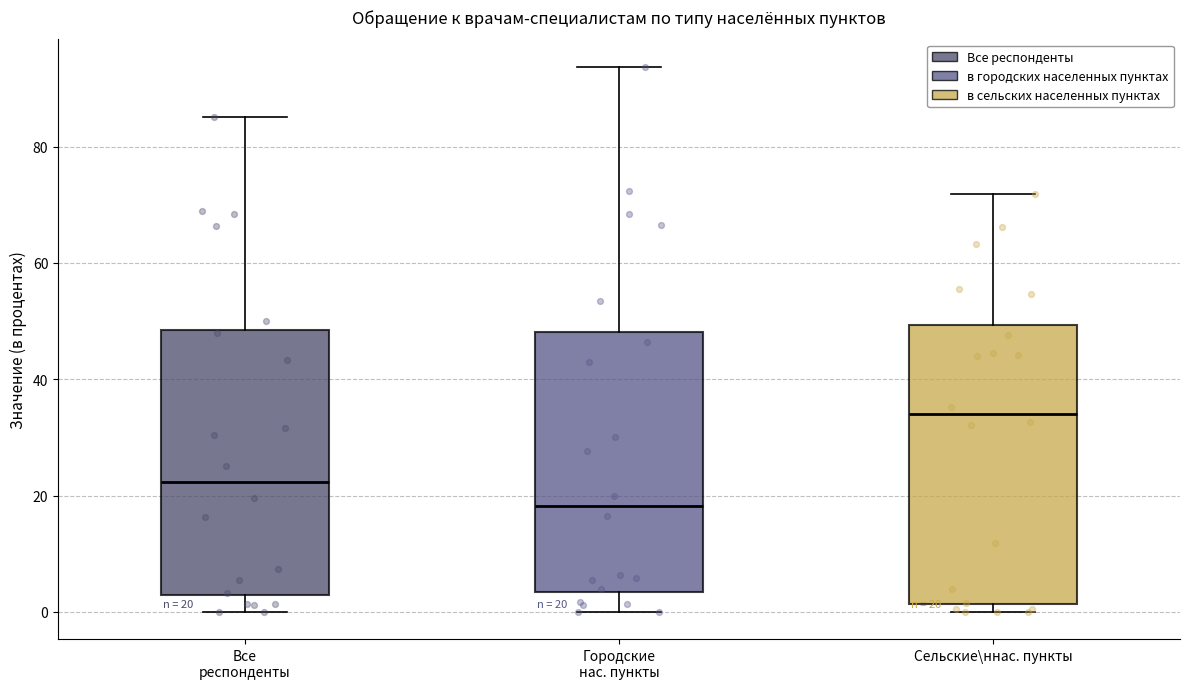

Which box's median line is the lowest?

Городские нас. пункты